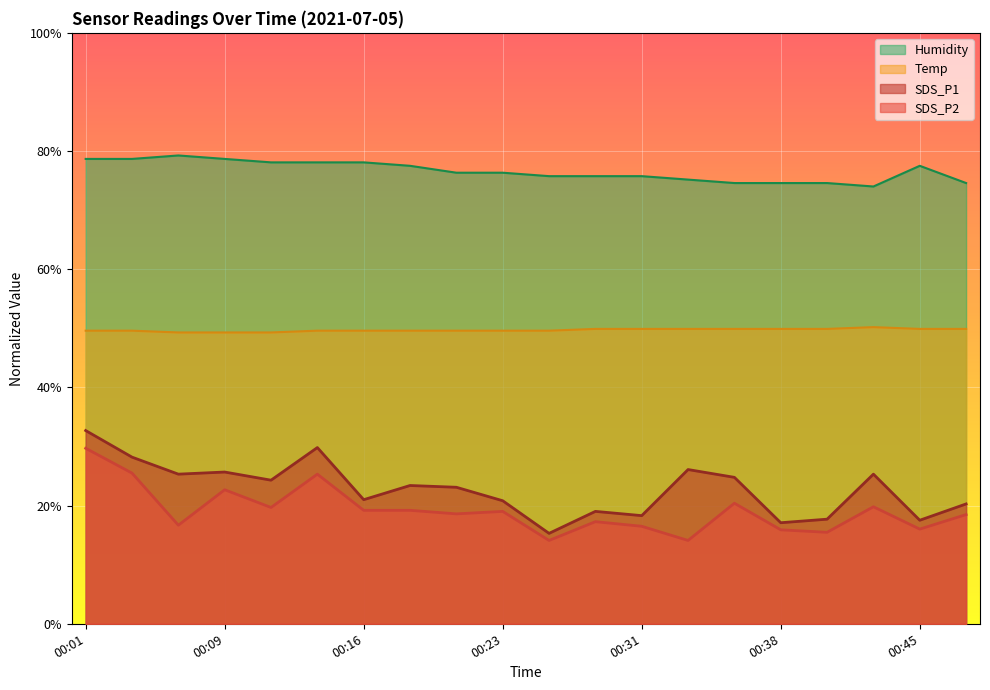

At which category is the sum across all series the highest?

00:01